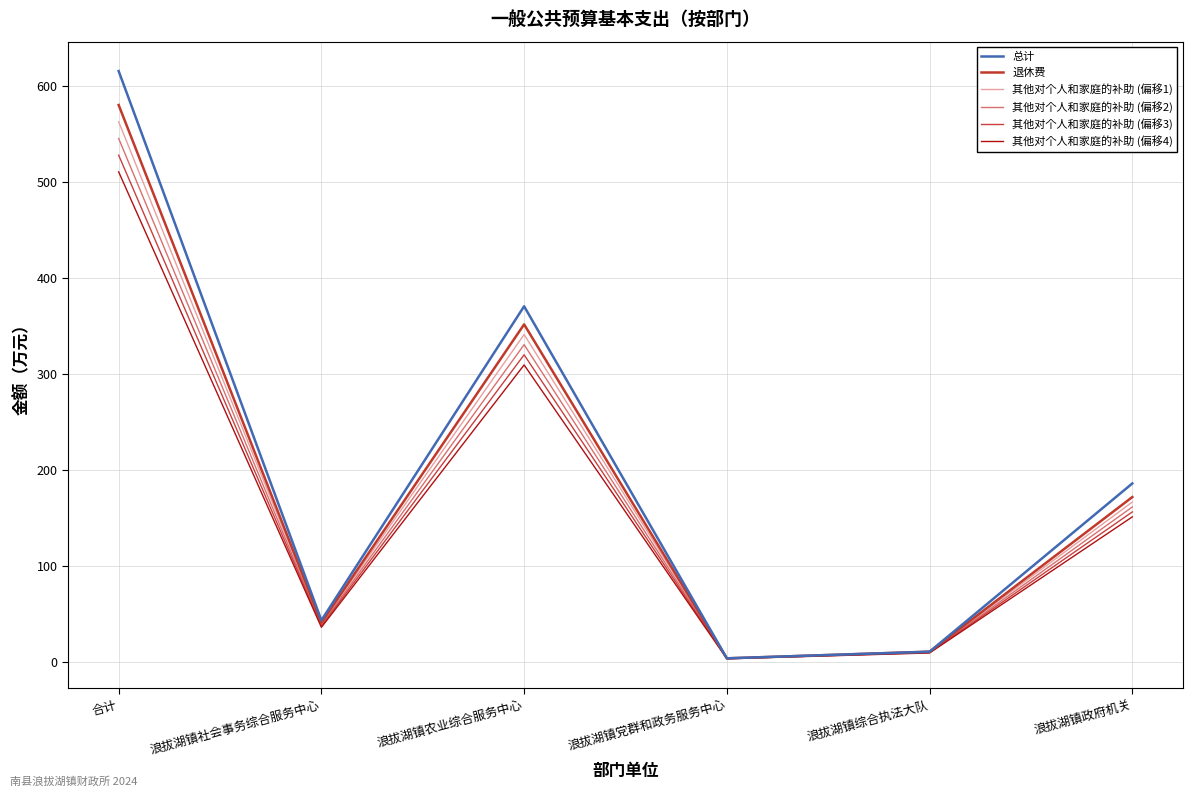

Rank the categories by 其他对个人和家庭的补助 (偏移1) value from lowest to highest.

浪拔湖镇党群和政务服务中心, 浪拔湖镇综合执法大队, 浪拔湖镇社会事务综合服务中心, 浪拔湖镇政府机关, 浪拔湖镇农业综合服务中心, 合计